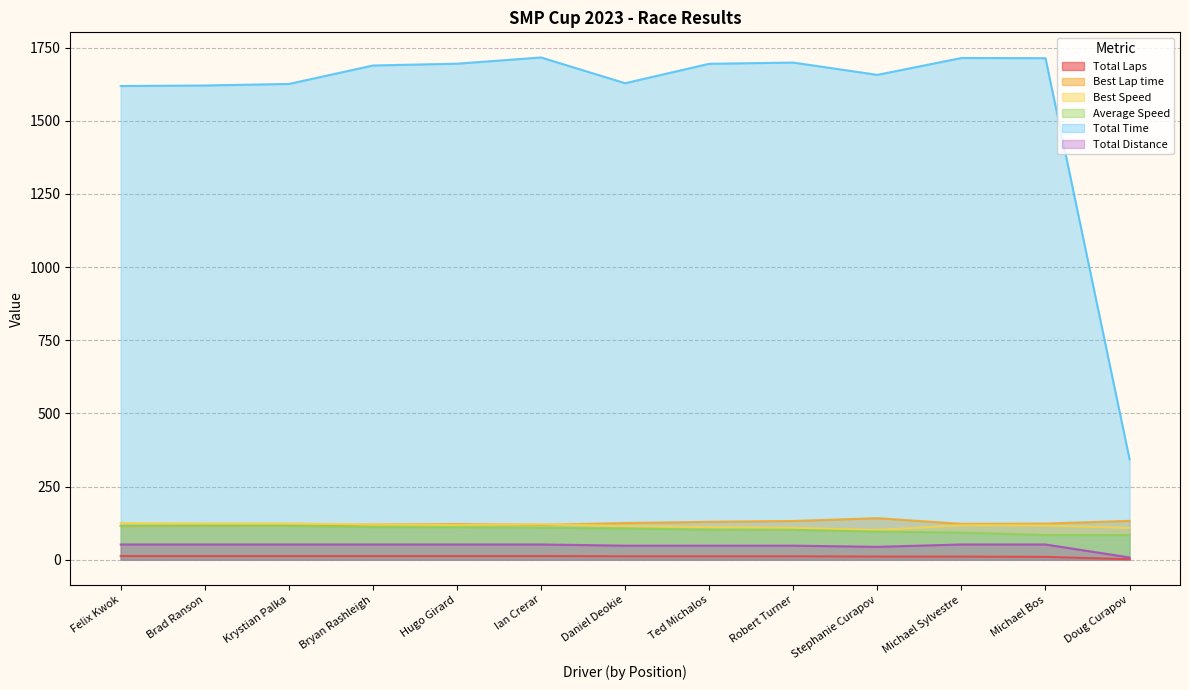

Count the number of categories in the chart.

13